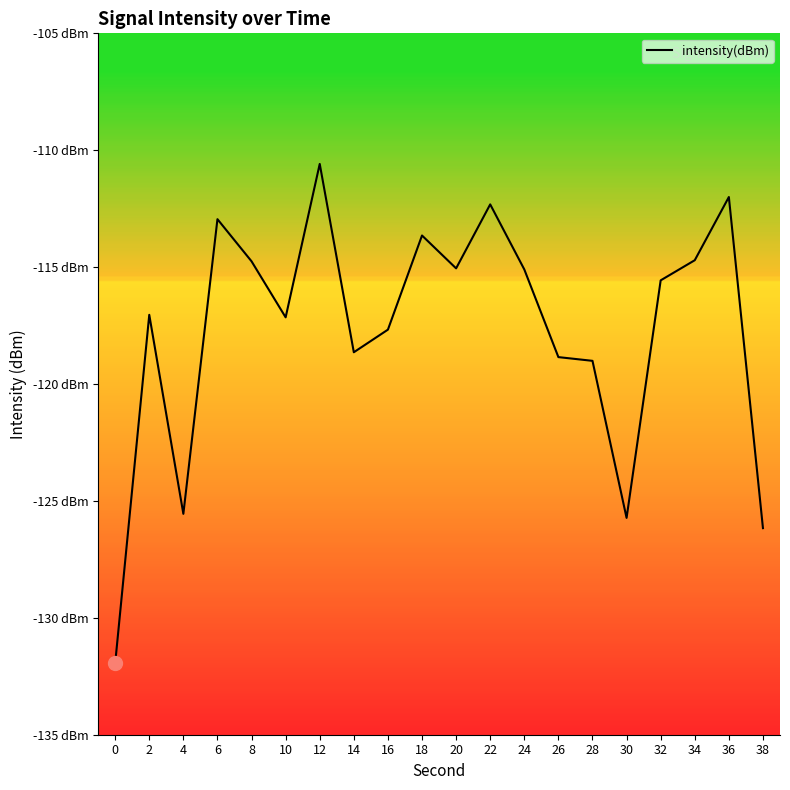

Does the chart display data point markers on the line(s)?

No